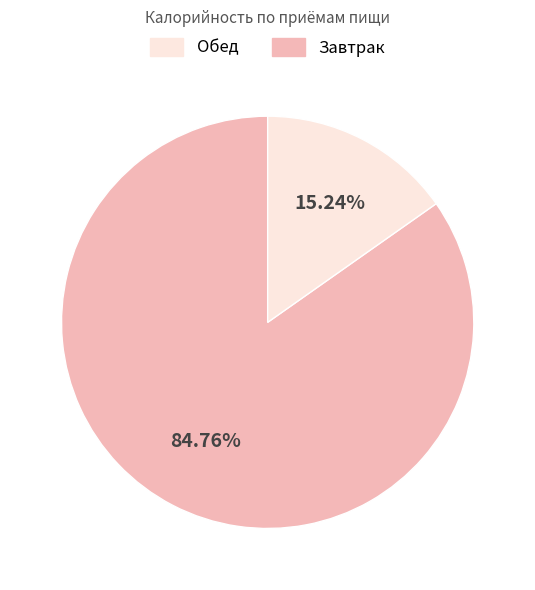

Is there a majority slice in this chart?

Yes